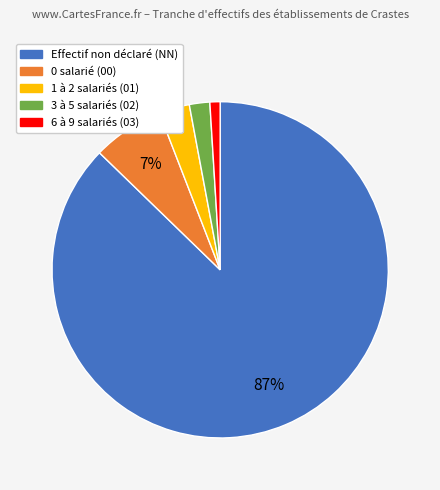

Which category accounts for the majority?

Effectif non déclaré (NN)